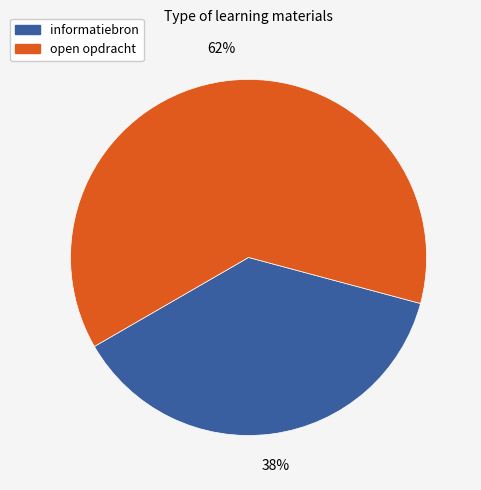

How many slices are in this pie chart?

2